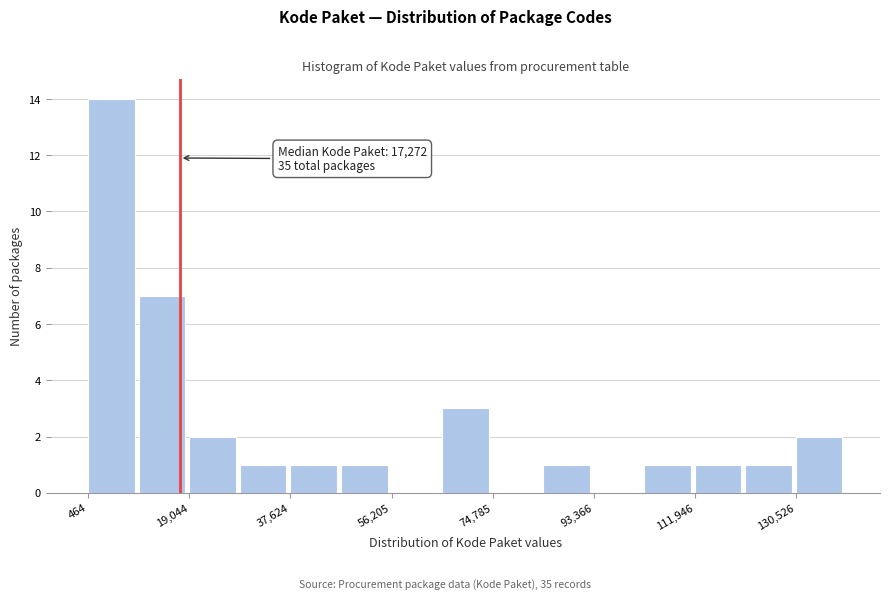

Which range on the x-axis has the tallest bar?

0 to 10000